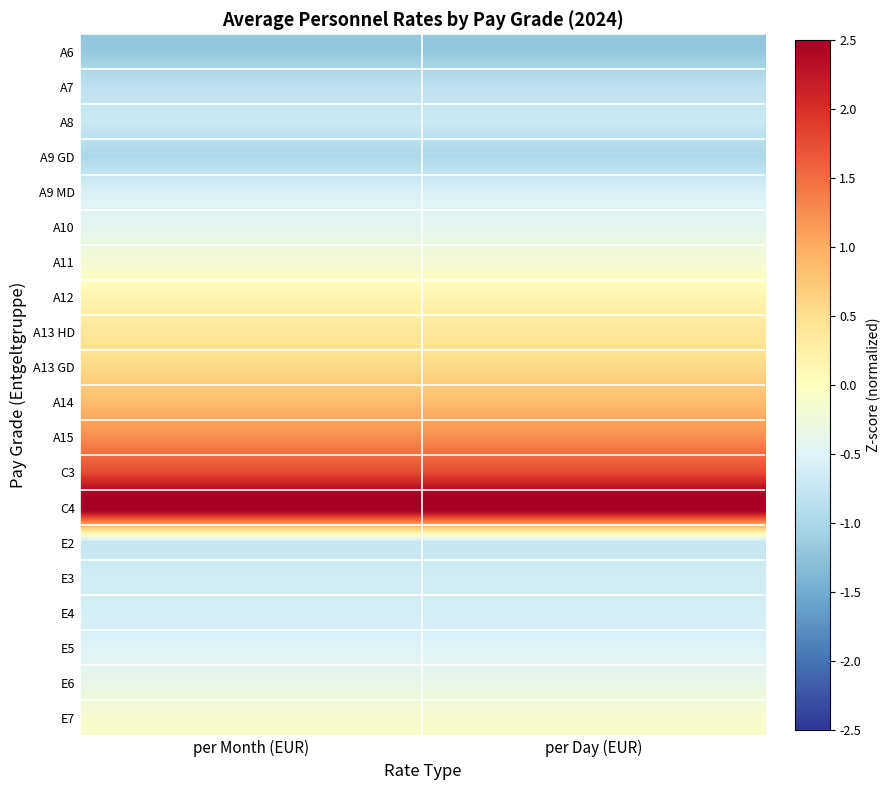

Reading left to right, what are all the values shown in this chart?

A6: per Month (EUR)=-1.2	per Day (EUR)=-1.2
A7: per Month (EUR)=-0.8	per Day (EUR)=-0.8
A8: per Month (EUR)=-0.7	per Day (EUR)=-0.7
A9 GD: per Month (EUR)=-1.0	per Day (EUR)=-1.0
A9 MD: per Month (EUR)=-0.5	per Day (EUR)=-0.5
A10: per Month (EUR)=-0.4	per Day (EUR)=-0.4
A11: per Month (EUR)=-0.2	per Day (EUR)=-0.2
A12: per Month (EUR)=0.1	per Day (EUR)=0.1
A13 HD: per Month (EUR)=0.4	per Day (EUR)=0.4
A13 GD: per Month (EUR)=0.6	per Day (EUR)=0.6
A14: per Month (EUR)=0.8	per Day (EUR)=0.8
A15: per Month (EUR)=1.2	per Day (EUR)=1.2
C3: per Month (EUR)=1.8	per Day (EUR)=1.8
C4: per Month (EUR)=2.9	per Day (EUR)=2.9
E2: per Month (EUR)=-0.7	per Day (EUR)=-0.7
E3: per Month (EUR)=-0.6	per Day (EUR)=-0.6
E4: per Month (EUR)=-0.6	per Day (EUR)=-0.6
E5: per Month (EUR)=-0.5	per Day (EUR)=-0.5
E6: per Month (EUR)=-0.4	per Day (EUR)=-0.4
E7: per Month (EUR)=-0.1	per Day (EUR)=-0.1